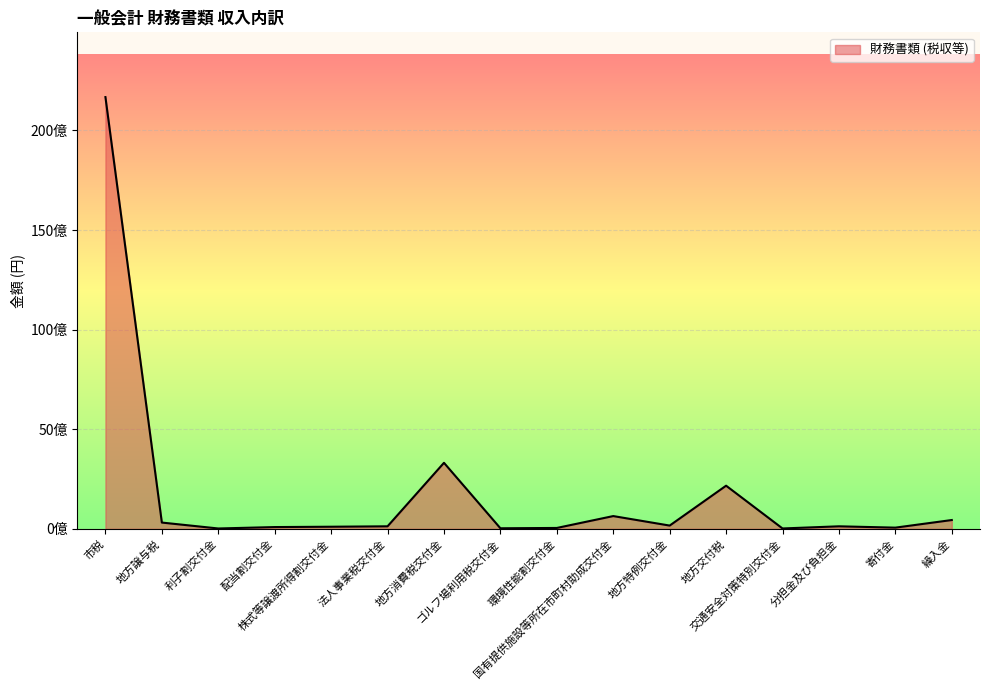

The chart shows a value of 2164933000 at 地方交付税. True or false?

True